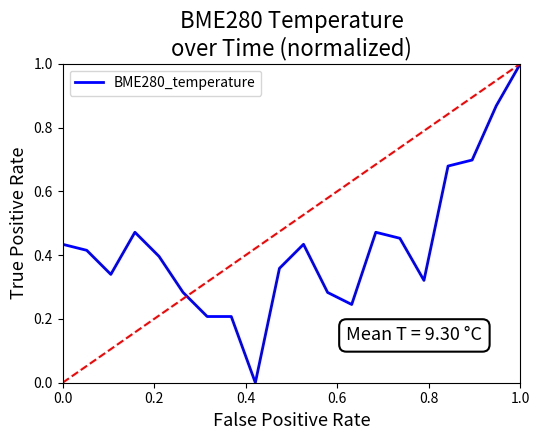

What is the highest value of the BME280_temperature series?

1.0